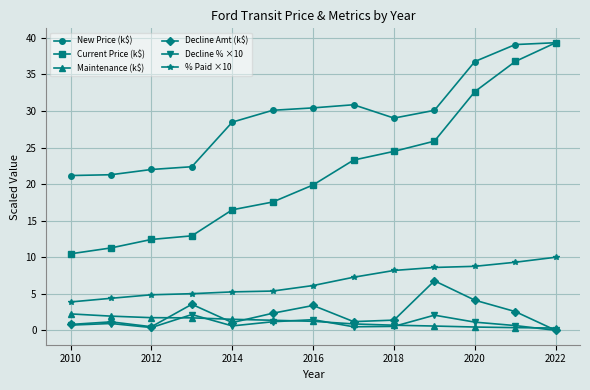

What is the value of the Decline % ×10 point at the 2nd from the left?

0.9